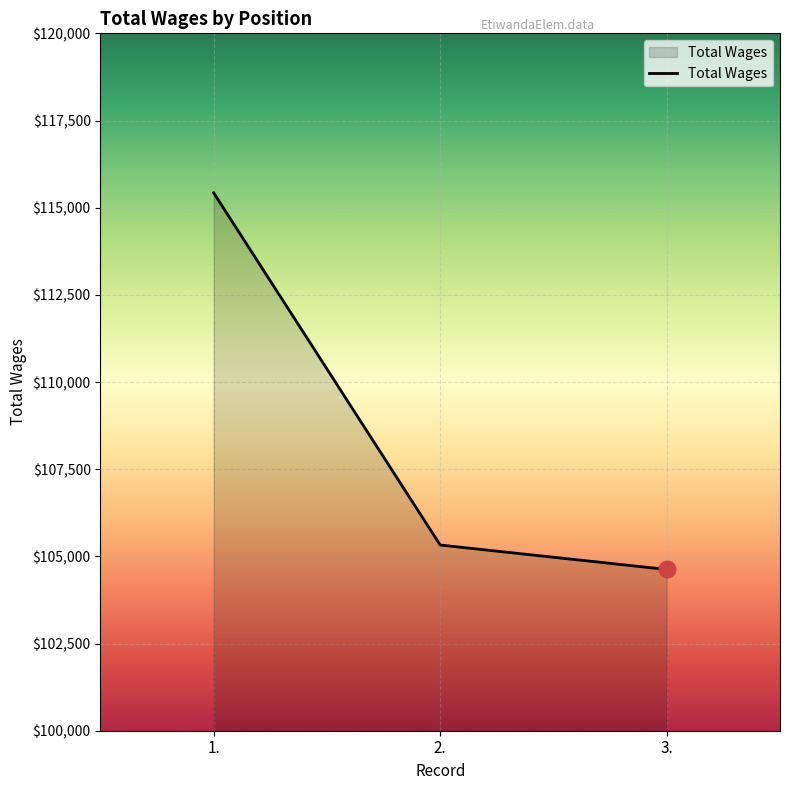

Reading left to right, transcribe all the data shown in this chart.

1.=115425	2.=105325	3.=104625